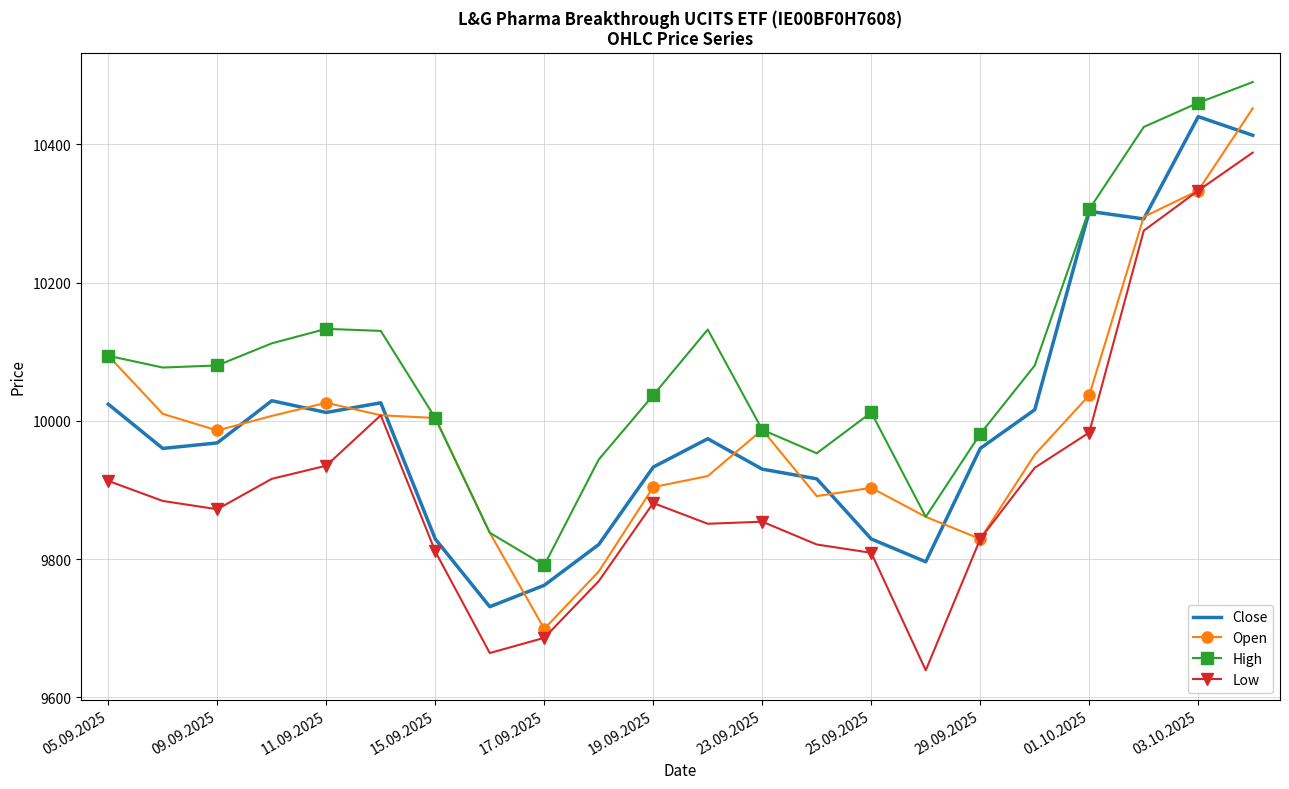

Which series has the largest total across all categories?

High